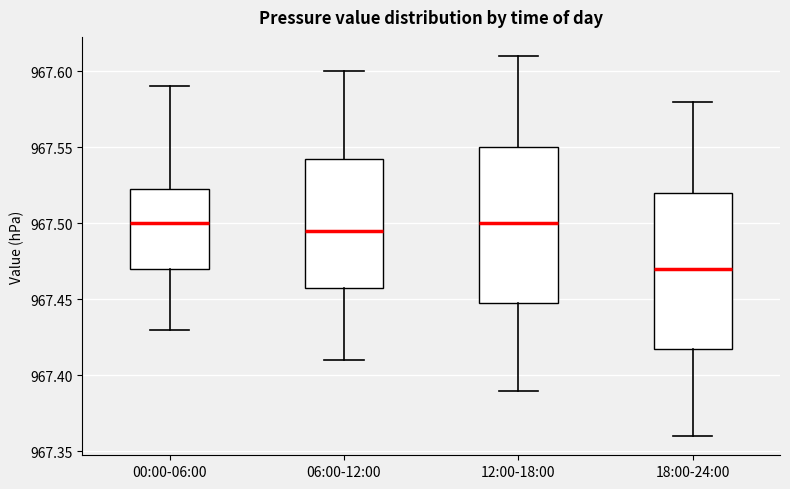

Which box has the lowest median line?

18:00-24:00